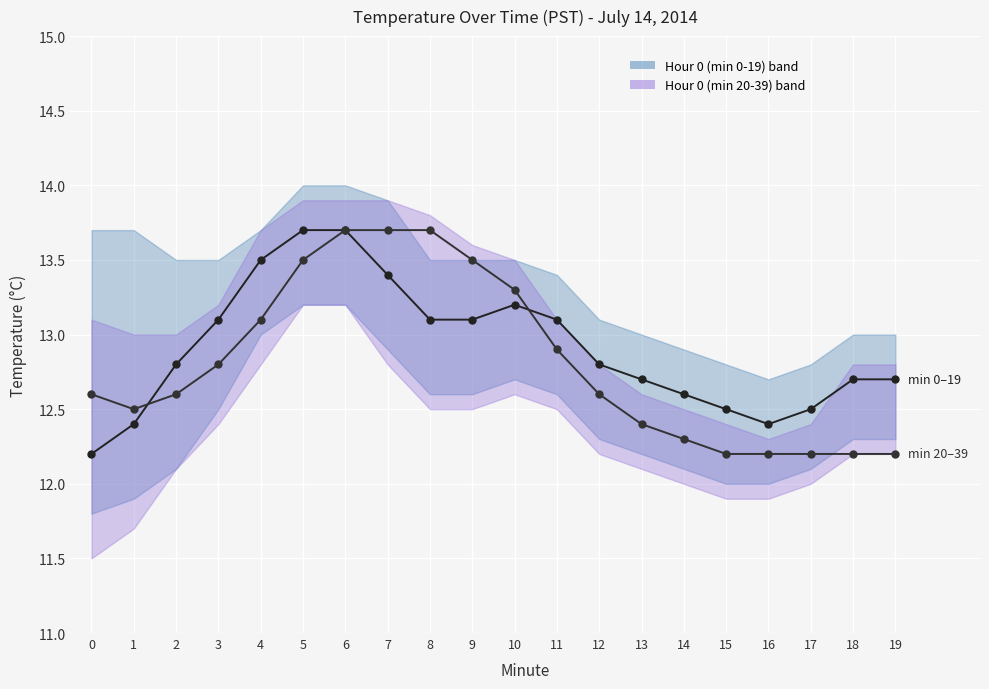

List the series in order of their peak value, lowest first.

Hour 0 (min 0-19), Hour 0 (min 20-39)